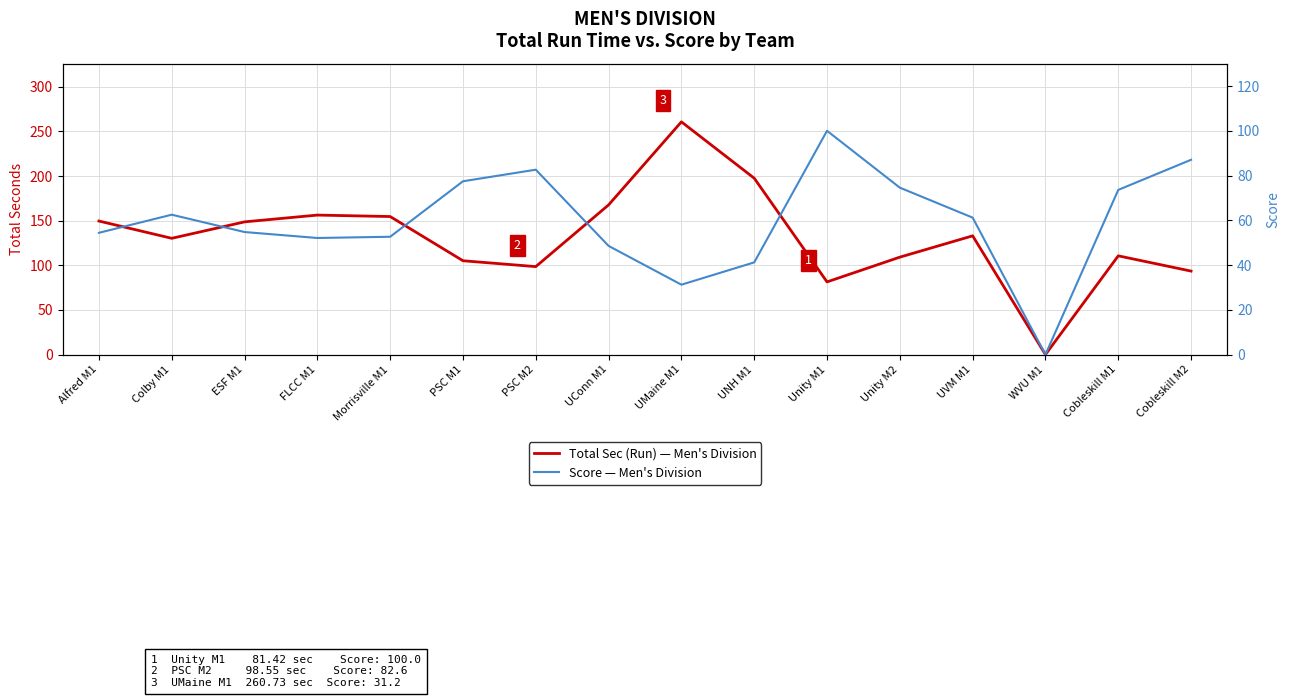

Where is Score — Men's Division nearest to the value 50?

UConn M1